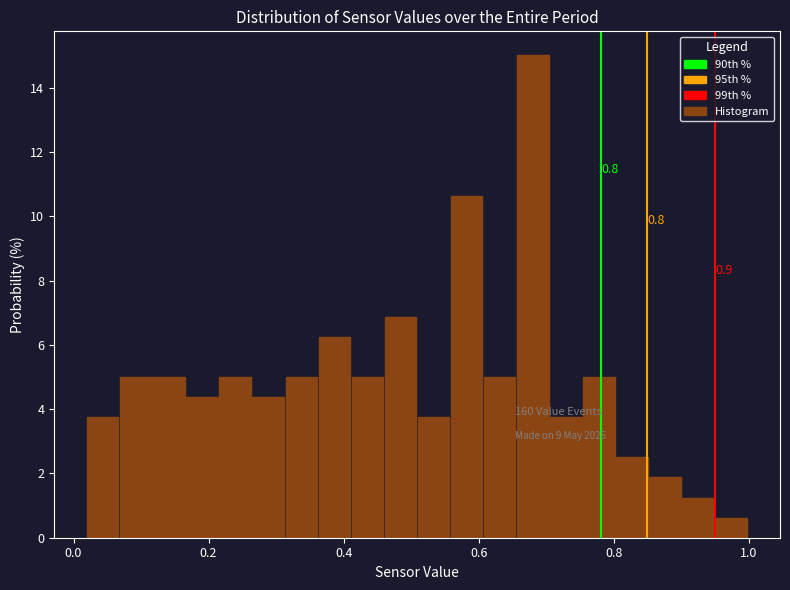

Around what value on the x-axis is the tallest bar? Give the approximate position of its centre, as read against the axis.

0.68